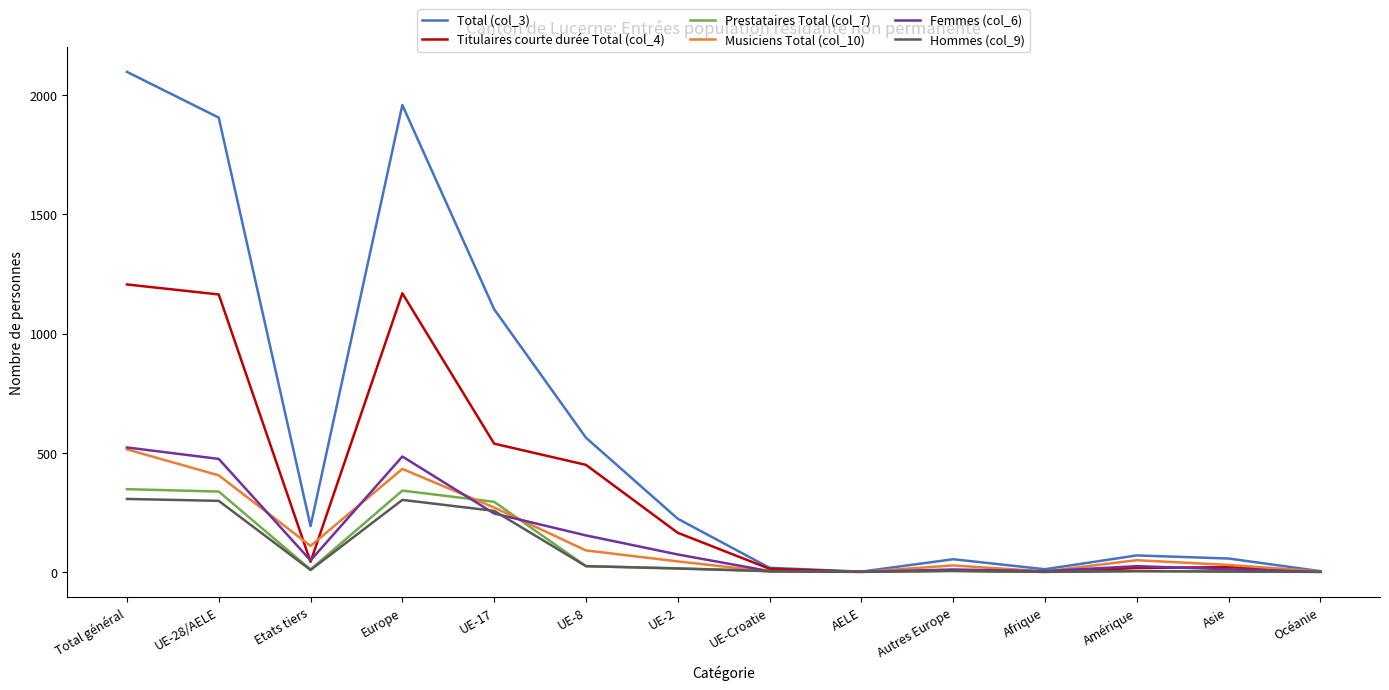

Is it true that Total (col_3) equals 1959 at Europe?

True